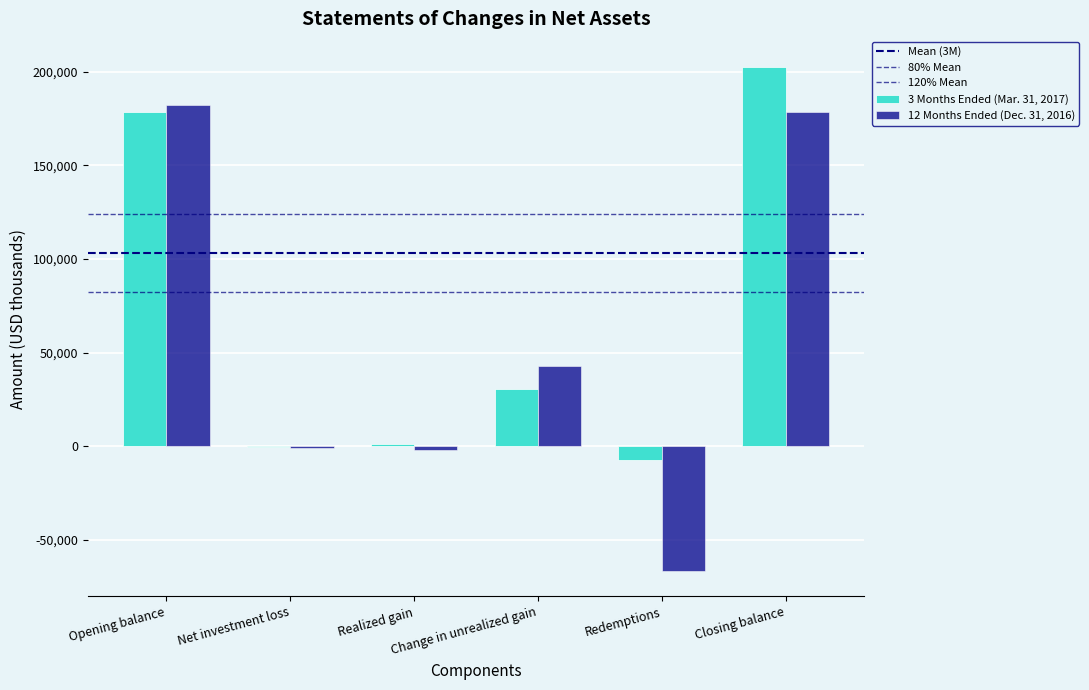

The value of 3 Months Ended (Mar. 31, 2017) at Closing balance is 202469. True or false?

True